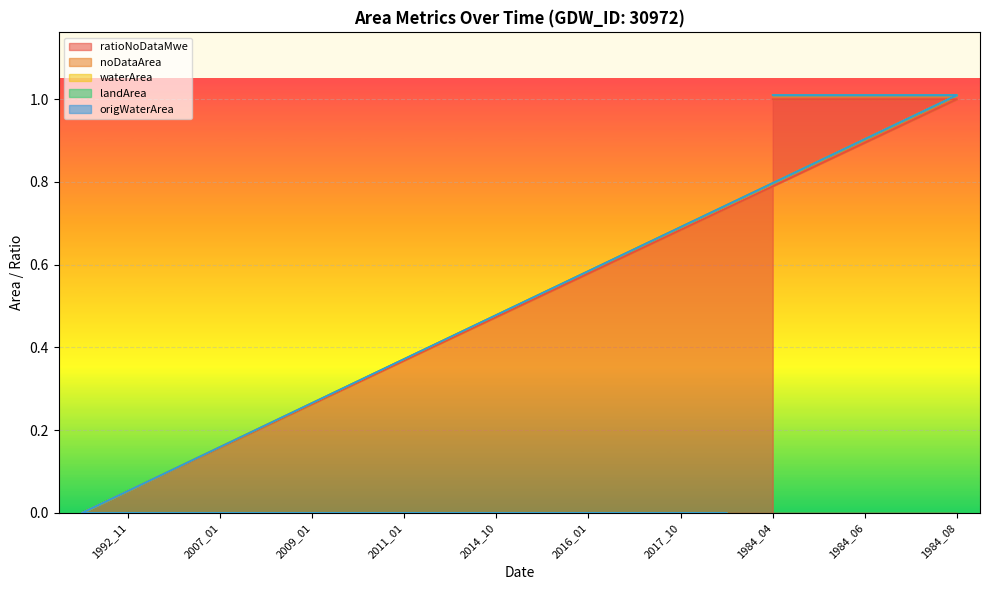

Rank the categories by noDataArea value from lowest to highest.

1991_01, 1992_11, 2006_12, 2007_01, 2007_12, 2009_01, 2009_09, 2011_01, 2012_01, 2014_10, 2015_01, 2016_01, 2016_10, 2017_10, 2021_10, 1984_04, 1984_05, 1984_06, 1984_07, 1984_08